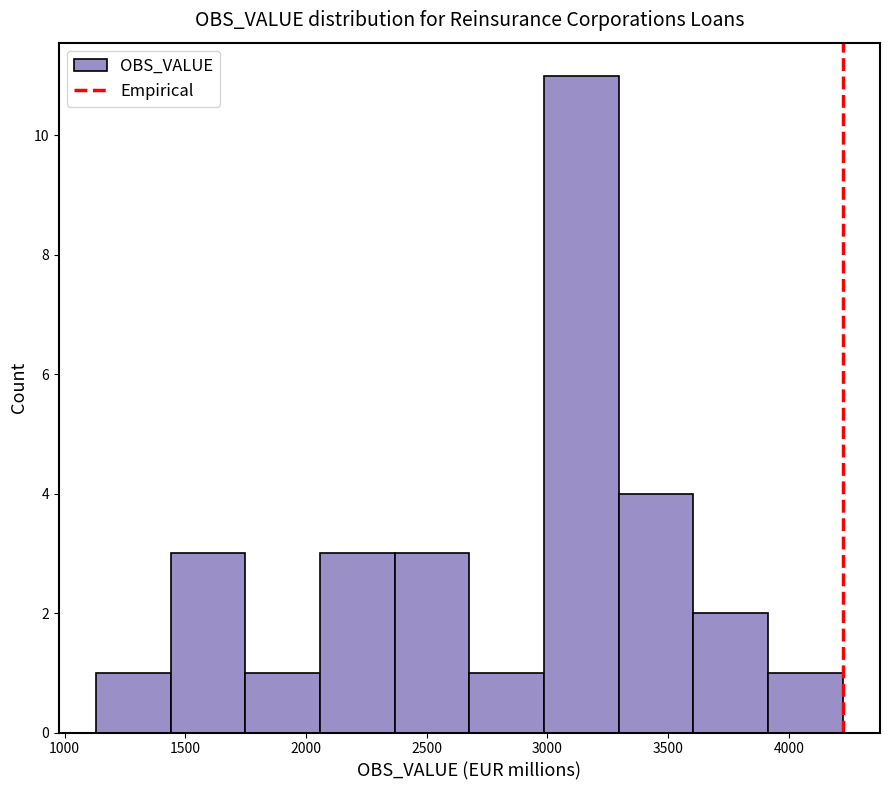

What is the height of the bar covering 1450 to 1750 on the x-axis? Neither the bar edges nor the heights are printed on the chart, so give them approximately, as read against the axes.

3